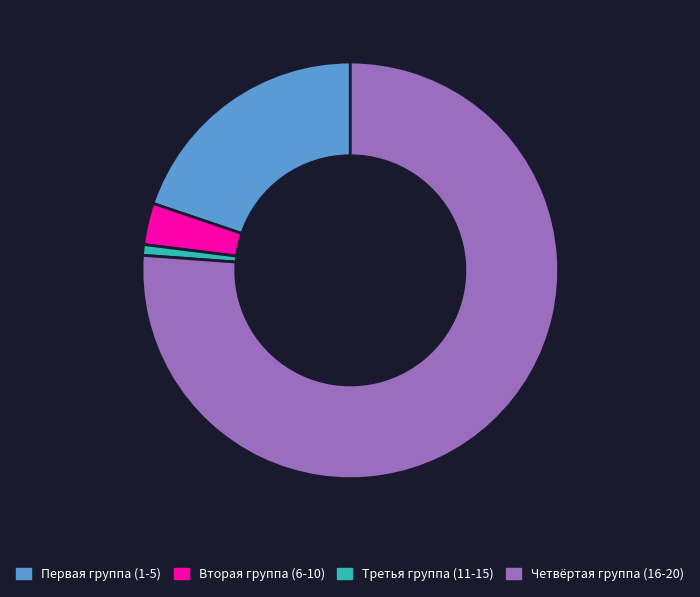

Combined, do Вторая группа (6-10) and Четвёртая группа (16-20) account for over 50%?

Yes